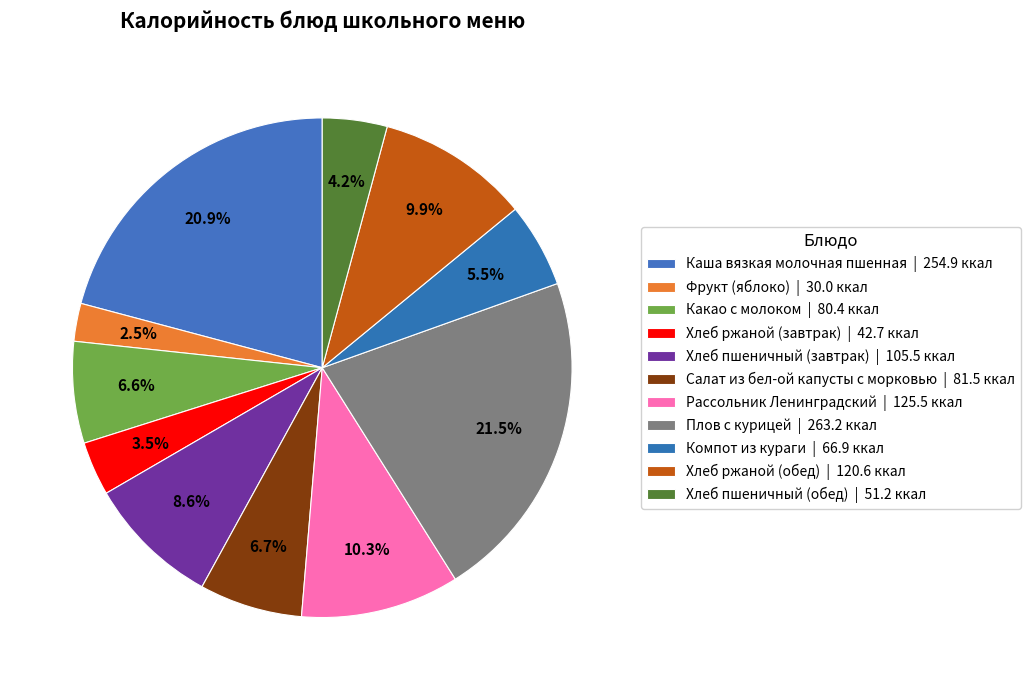

How many segments does this pie chart have?

11